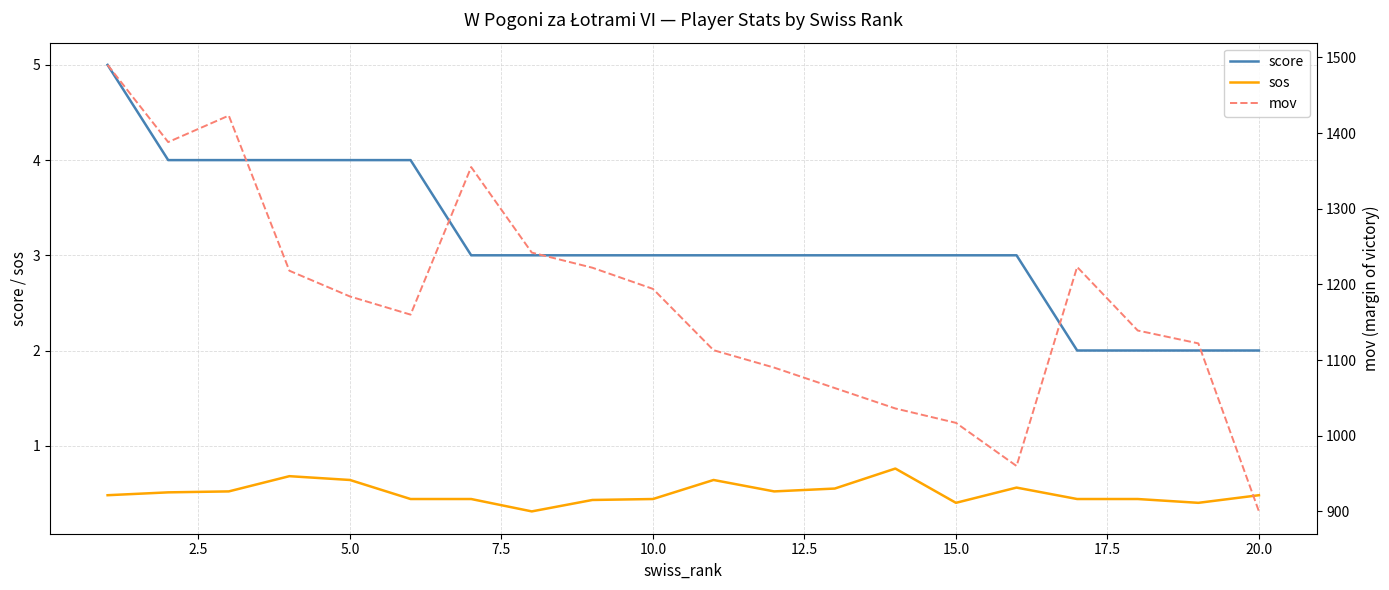

What is the value of the sos point at the 12th from the left?

0.5